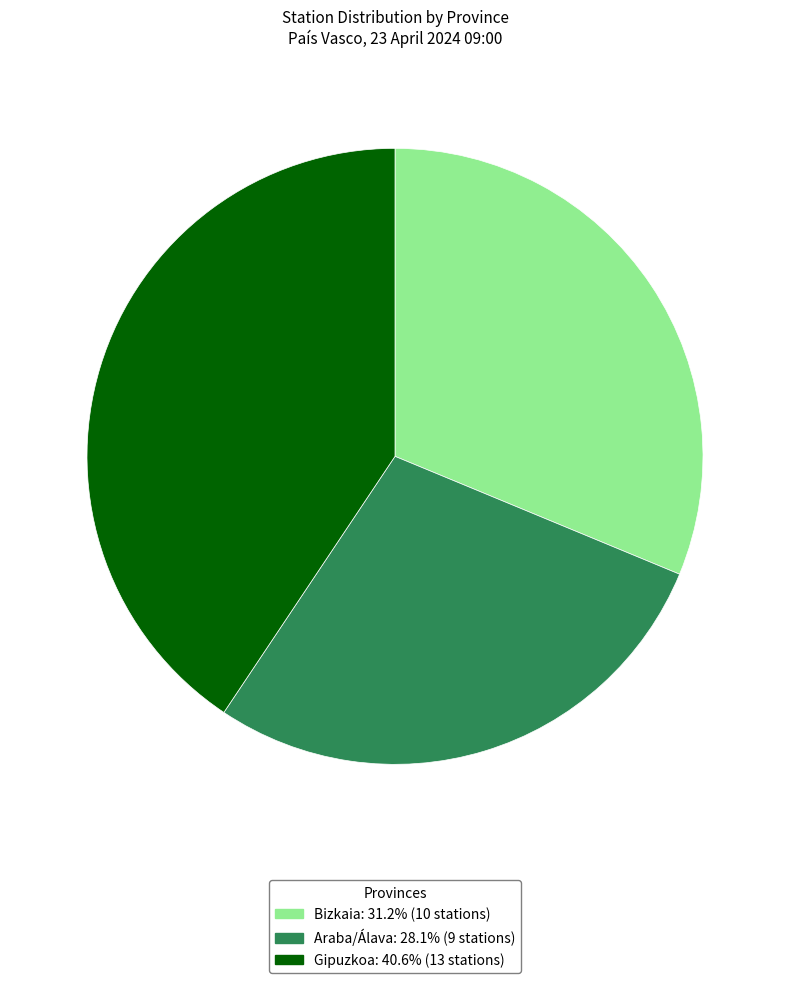

Which slice is the smallest?

Araba/Álava